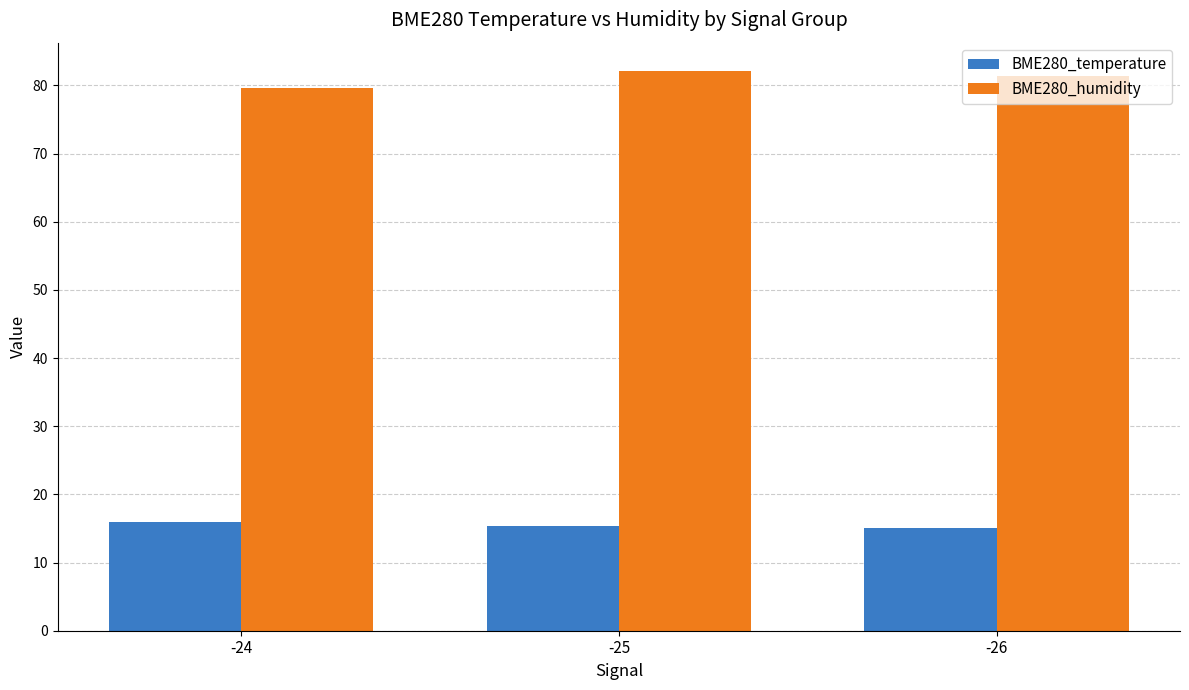

At which label does BME280_humidity first exceed 81?

-25